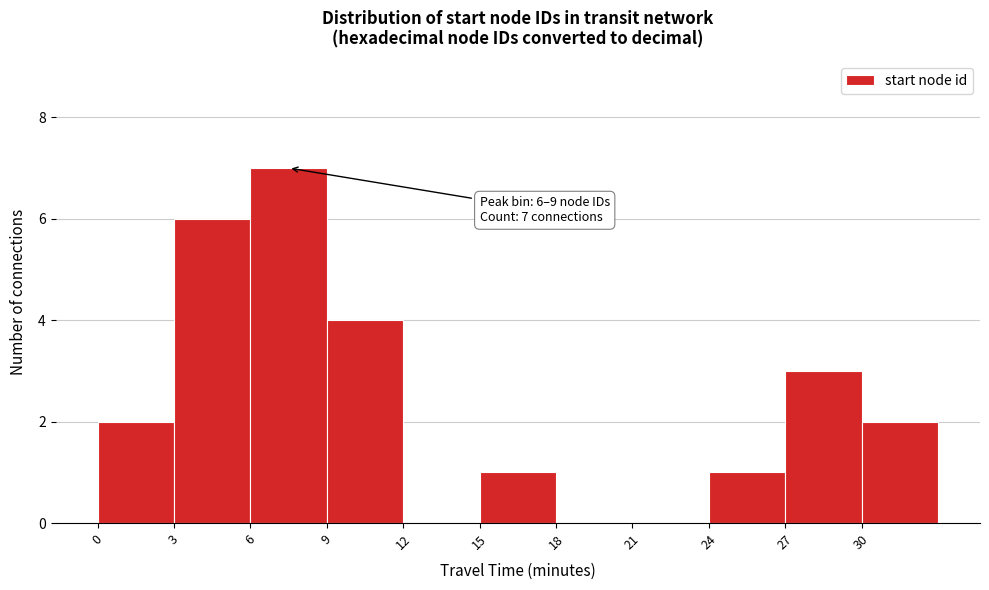

Over which range of the x-axis is the bar tallest?

6 to 9